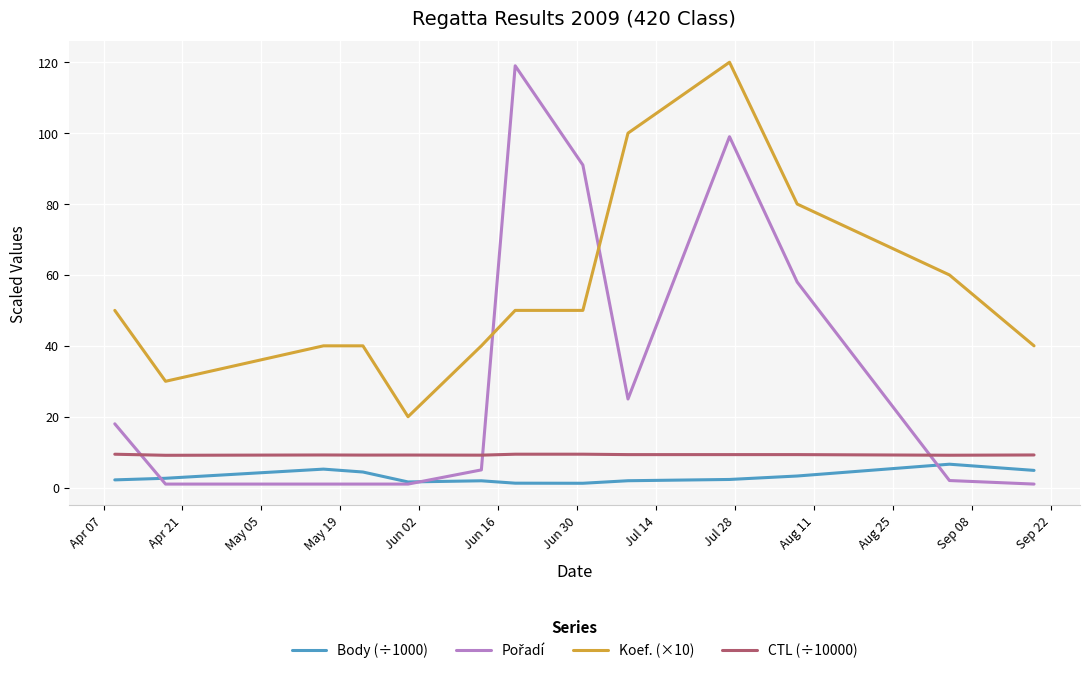

What is the greatest value displayed?

120.0